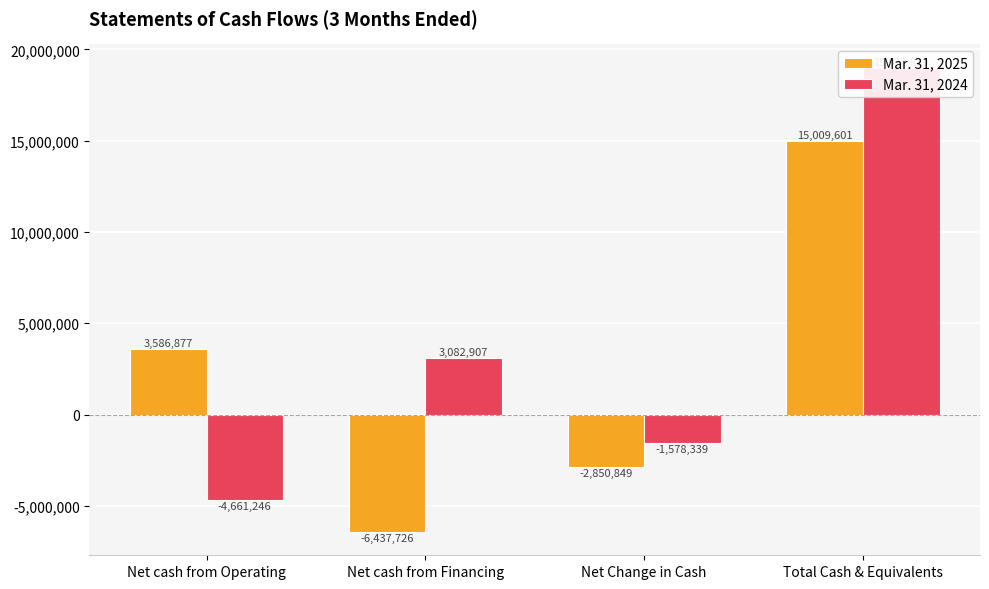

What is the sum of all Mar. 31, 2025 values?

9307903